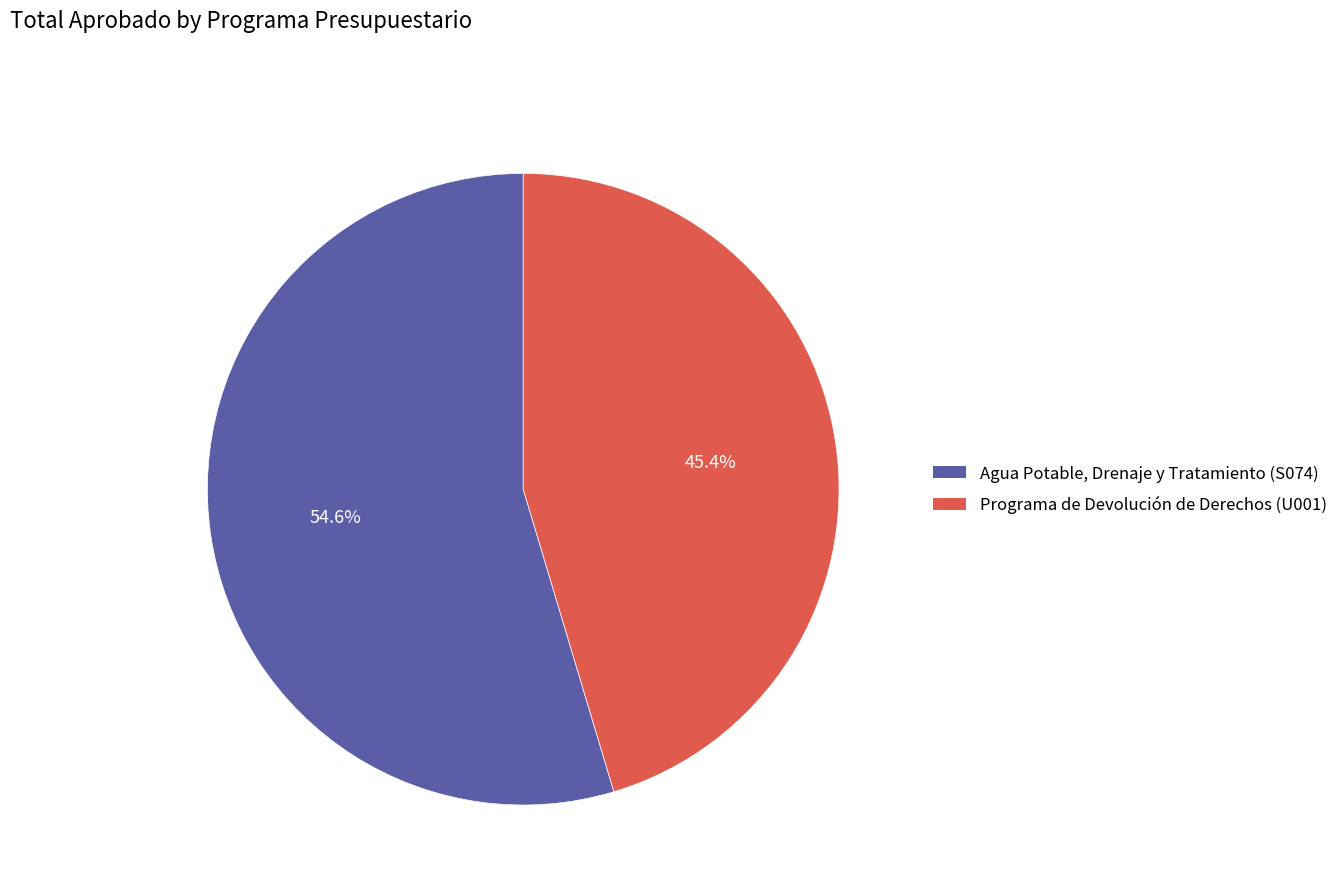

What is the smallest slice in the pie chart?

Programa de Devolución de Derechos (U001)